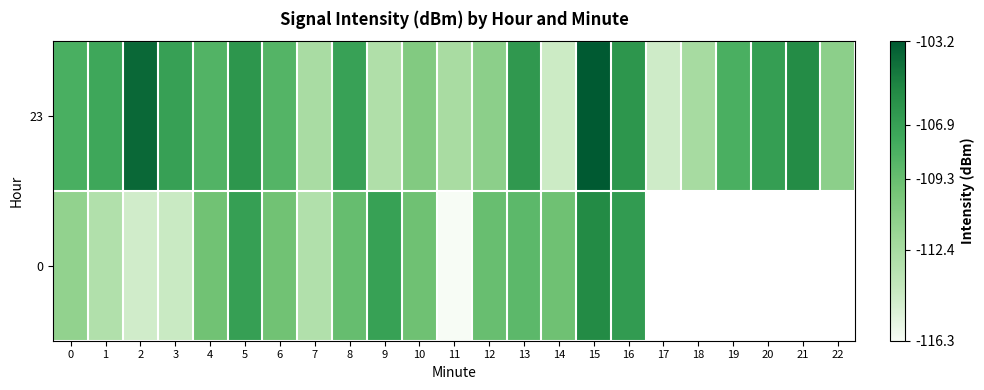

The row_0 series shows -112.5 at 7. True or false?

True